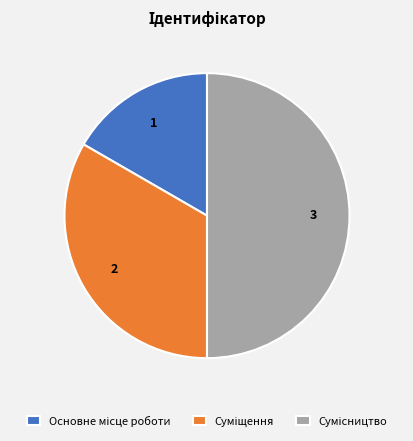

Is there any slice that represents more than half of the pie?

No